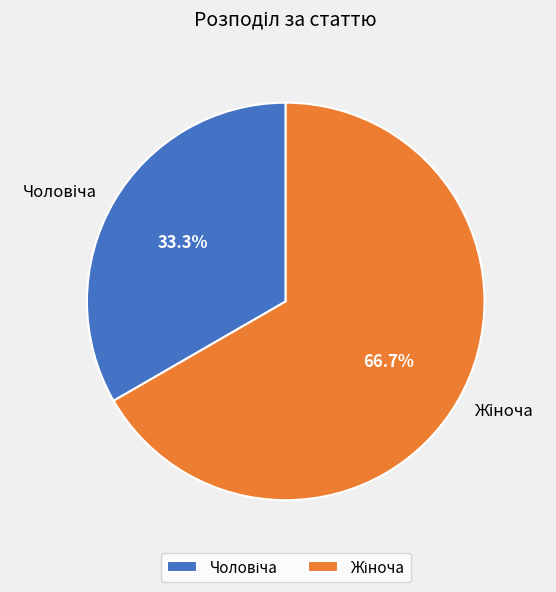

How many slices are in this pie chart?

2